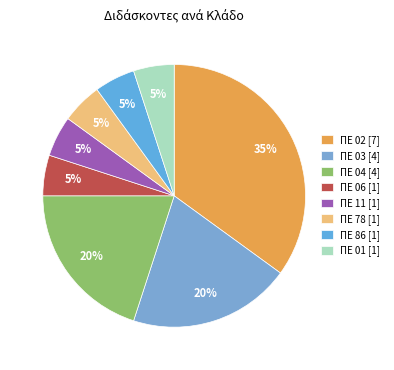

Is there a majority slice in this chart?

No